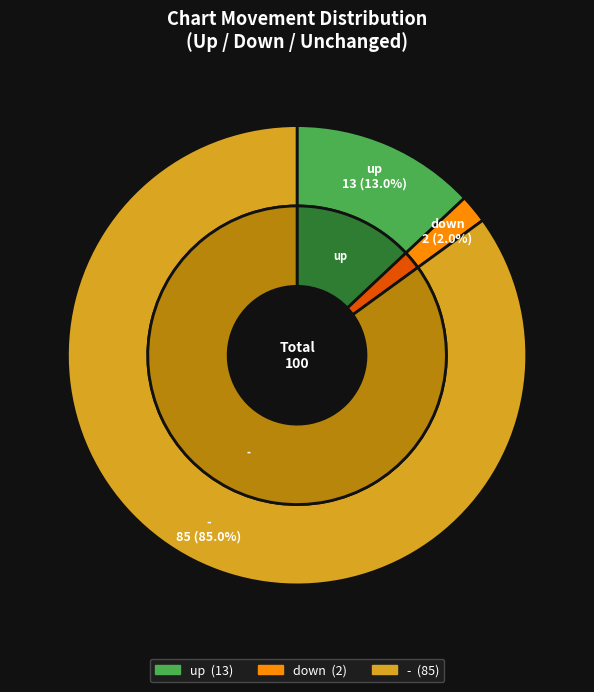

Is it true that - is 74% of the pie?

False